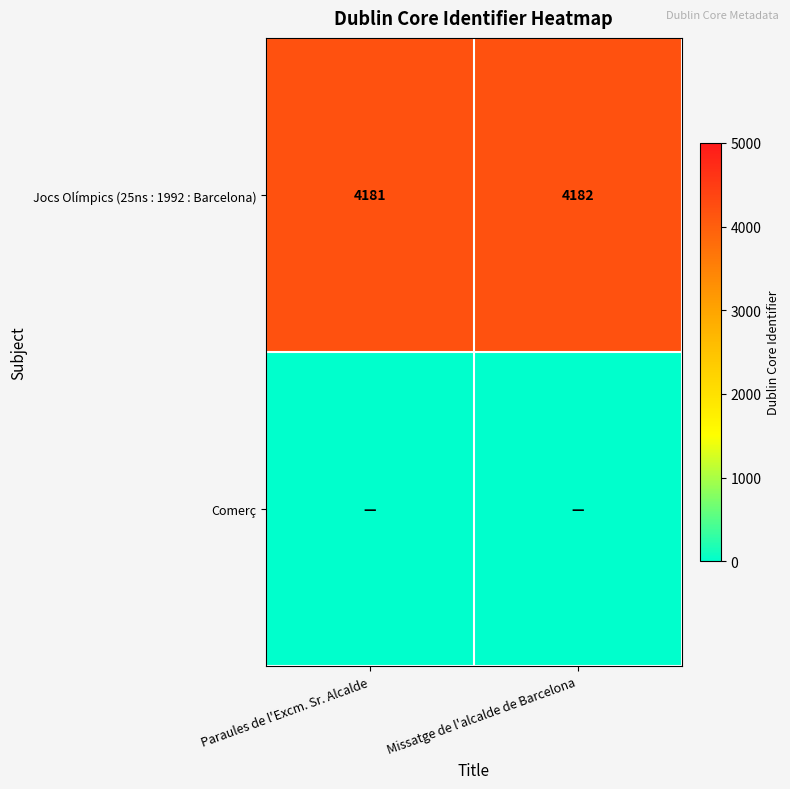

What is the total value across all series at Paraules de l'Excm. Sr. Alcalde?

4181